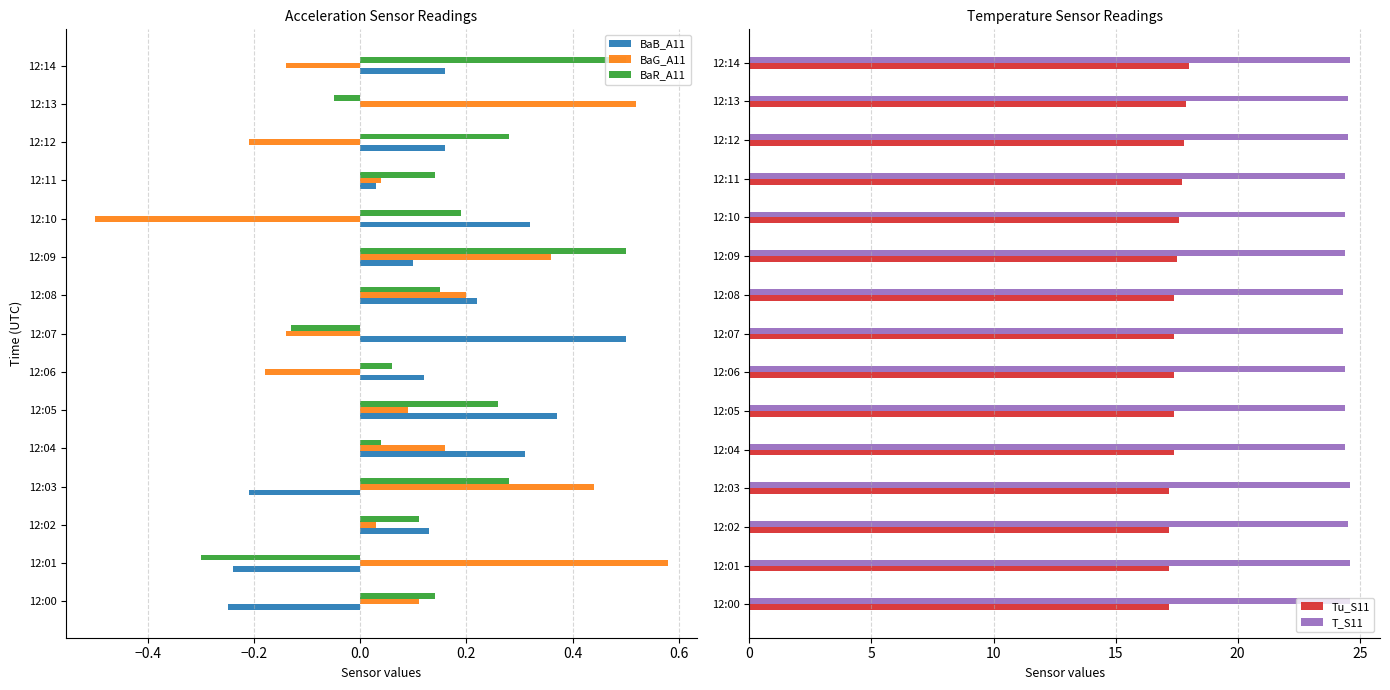

What is the minimum value shown in the chart?

-0.5